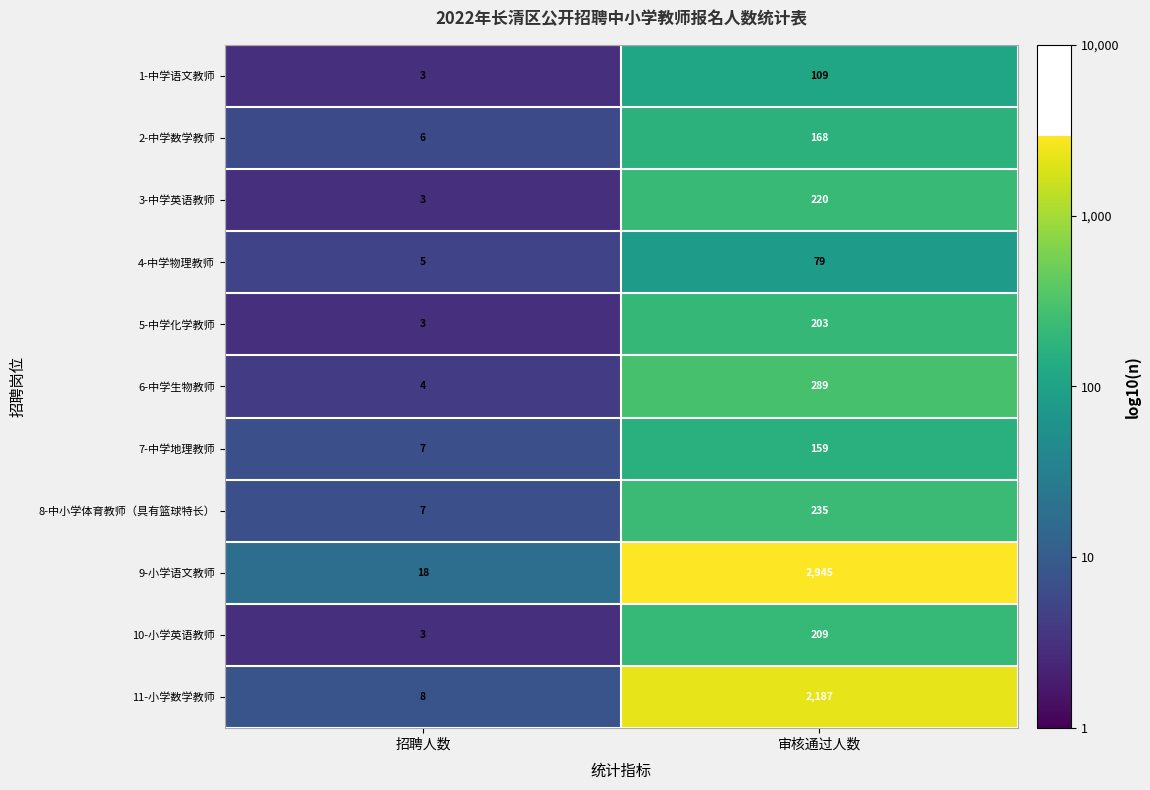

What is the difference between the highest and lowest values at 招聘人数?

15